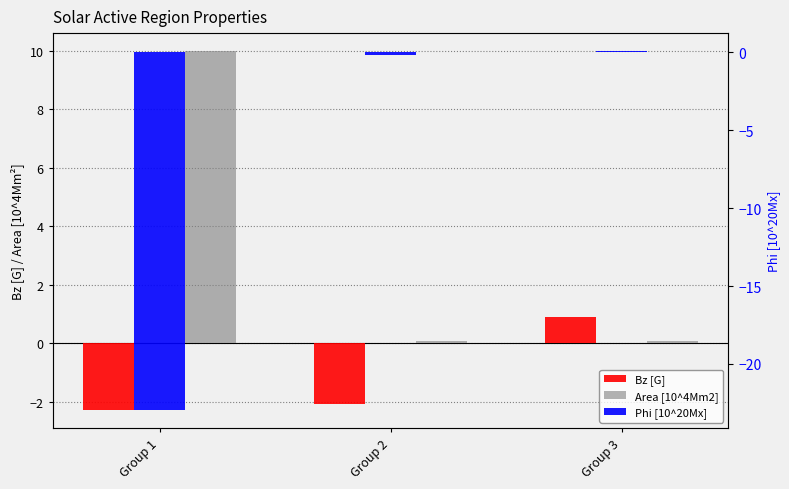

Reading left to right, extract all data points from this chart.

Bz [G]: Group 1=-2.3	Group 2=-2.1	Group 3=0.9
Area [10^4Mm2]: Group 1=10.0	Group 2=0.1	Group 3=0.1
Phi [10^20Mx]: Group 1=-23.0	Group 2=-0.2	Group 3=0.1